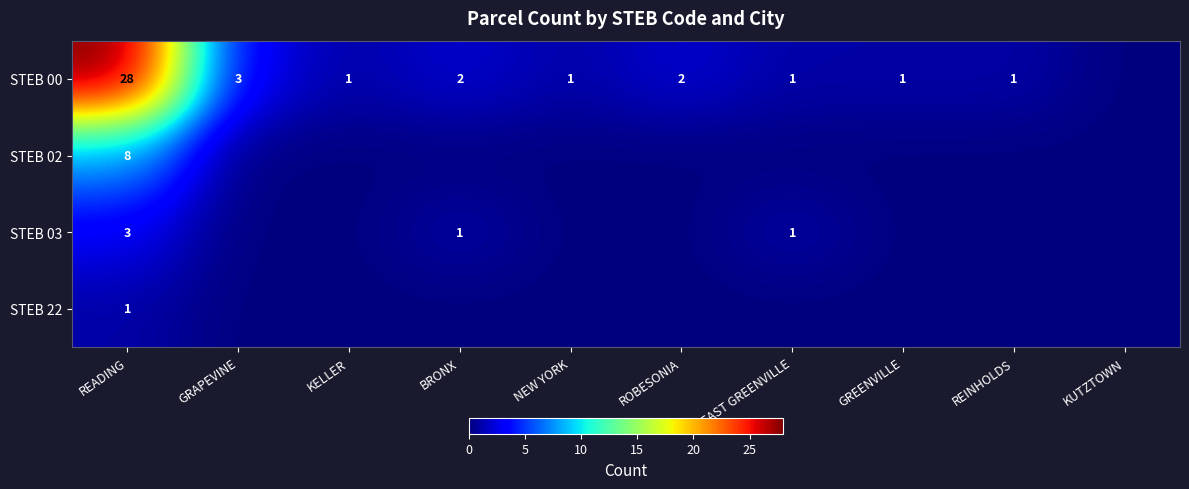

At READING, list the series in order from smallest to largest.

STEB 22, STEB 03, STEB 02, STEB 00